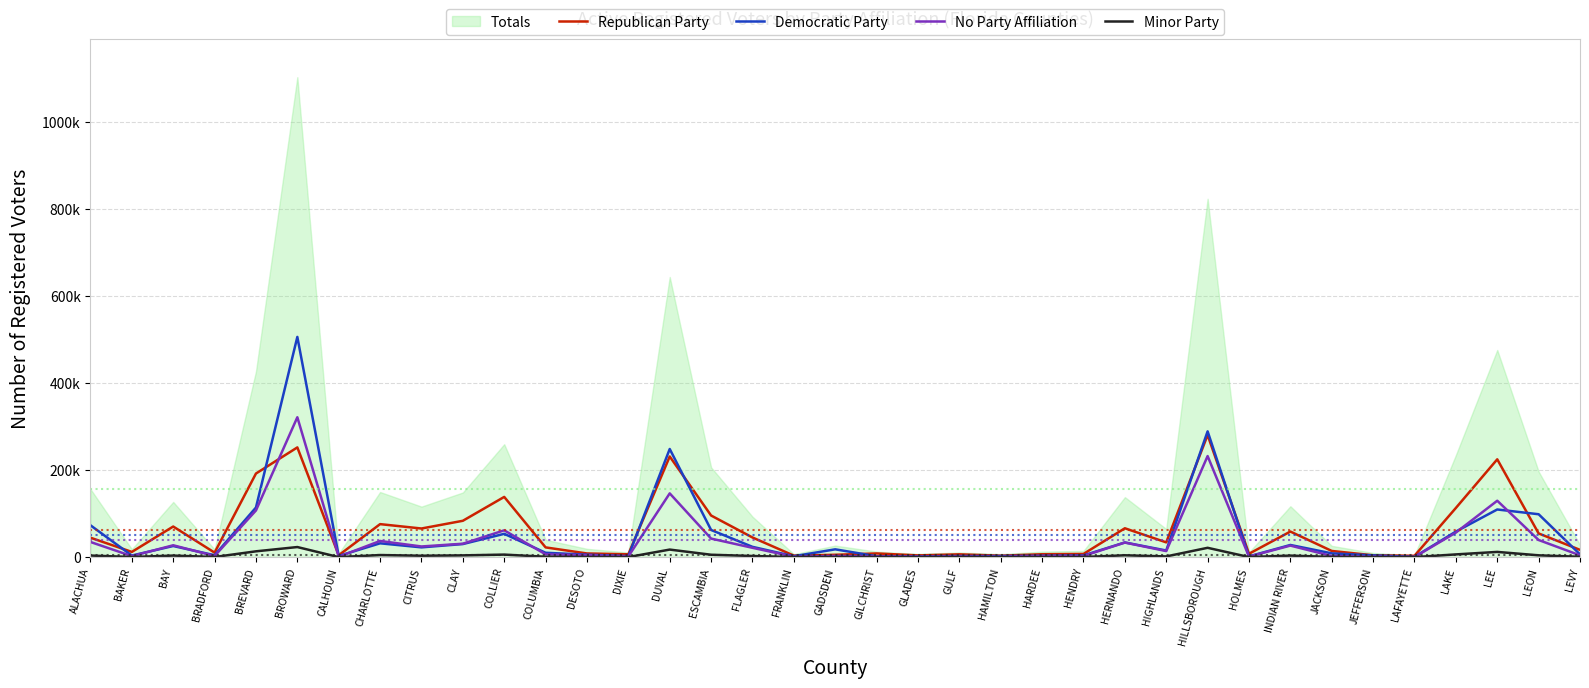

What is the value of the No Party Affiliation point at the 5th from the left?

107301